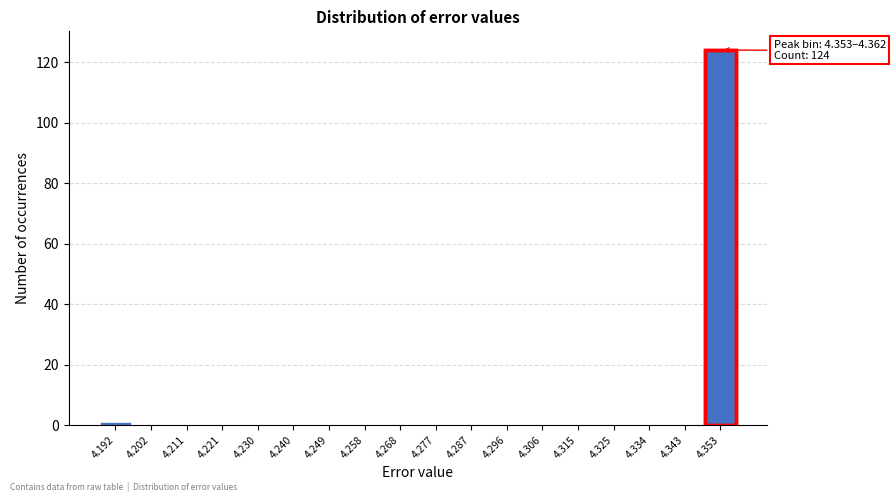

Reading left to right, extract all data points from this chart.

4.192=1	4.202=0	4.211=0	4.221=0	4.230=0	4.240=0	4.249=0	4.258=0	4.268=0	4.277=0	4.287=0	4.296=0	4.306=0	4.315=0	4.325=0	4.334=0	4.343=0	4.353=124